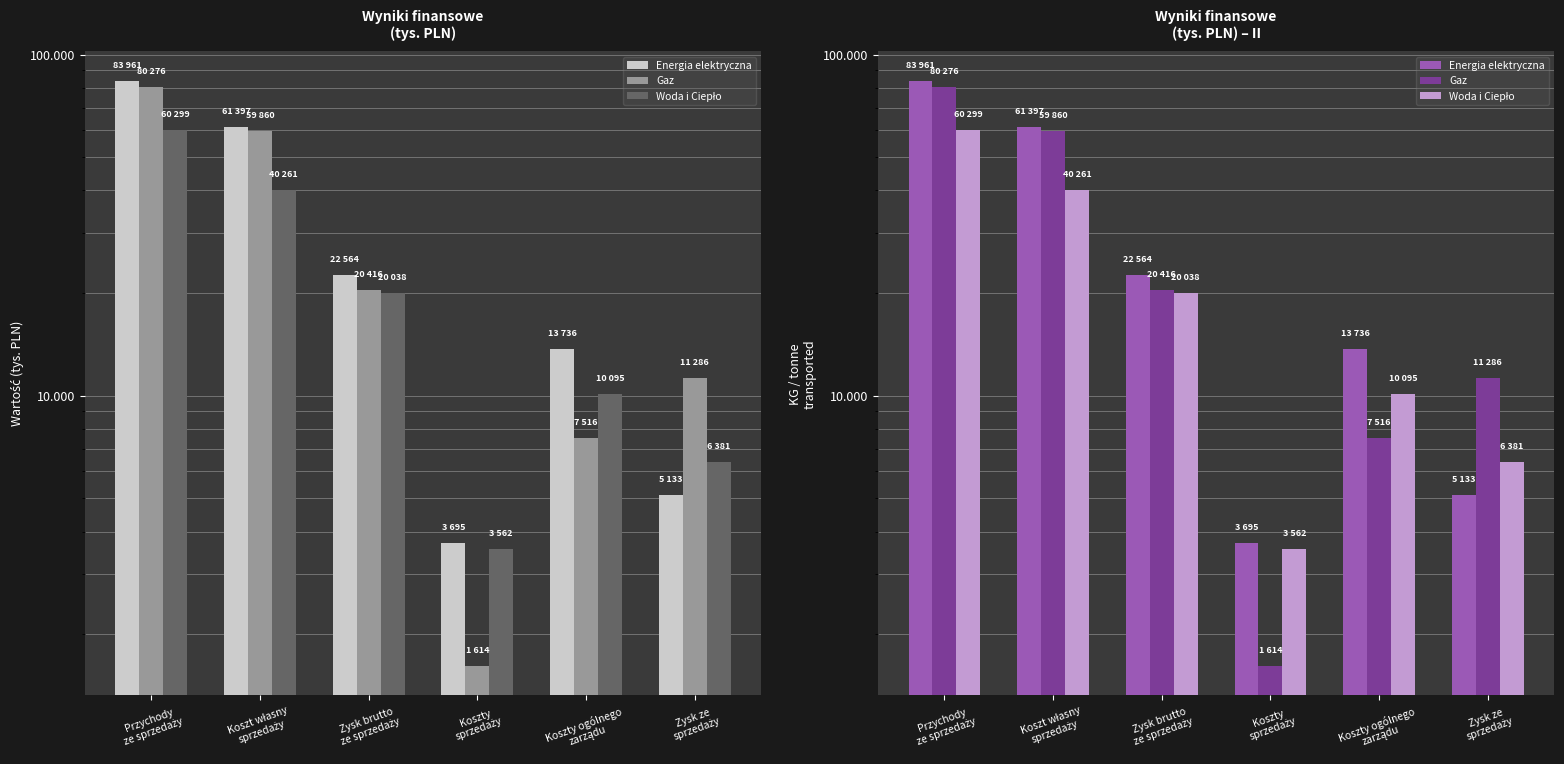

What position from the right is Koszt własny
sprzedaży?

5